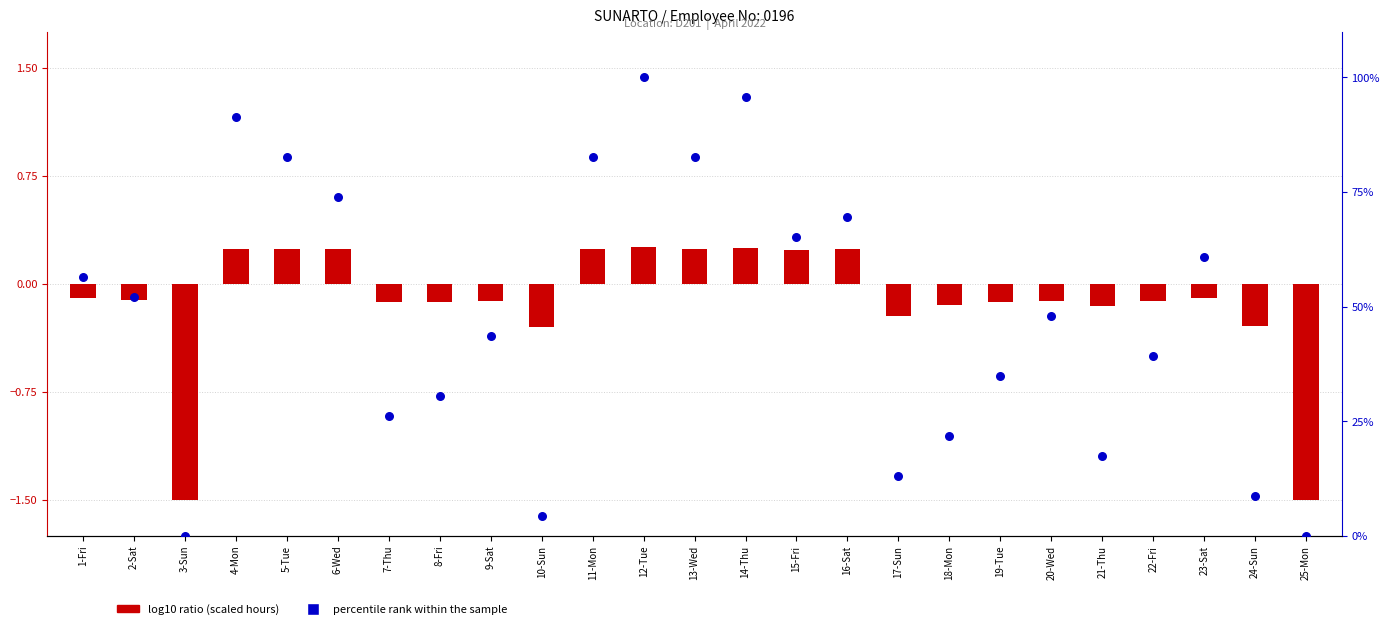

What is the total value across all series at 1-Fri?

56.4